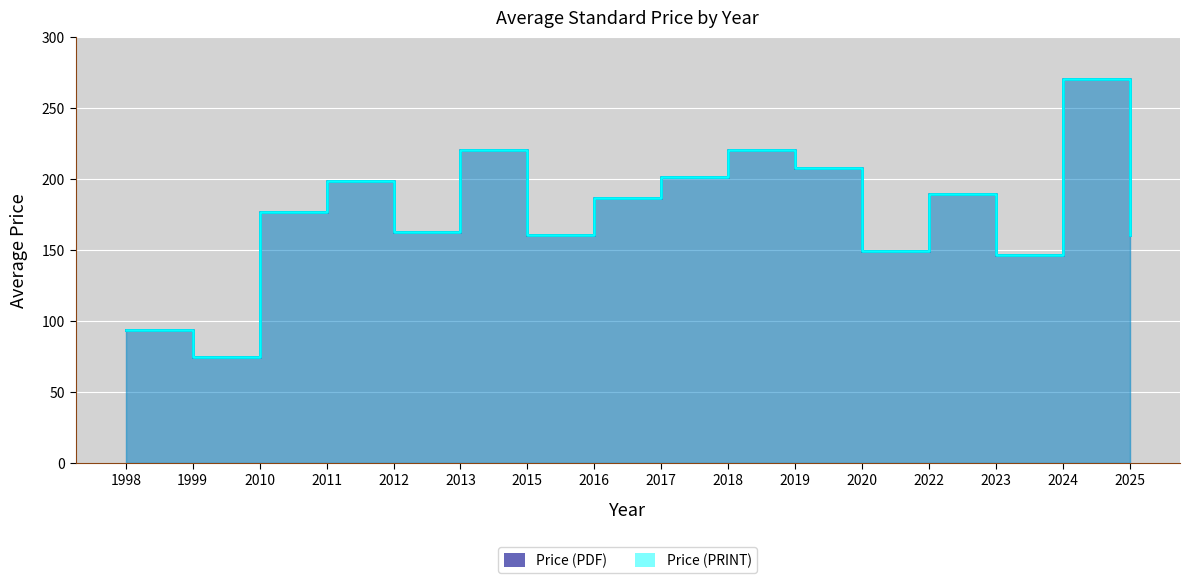

Count the number of categories in the chart.

16